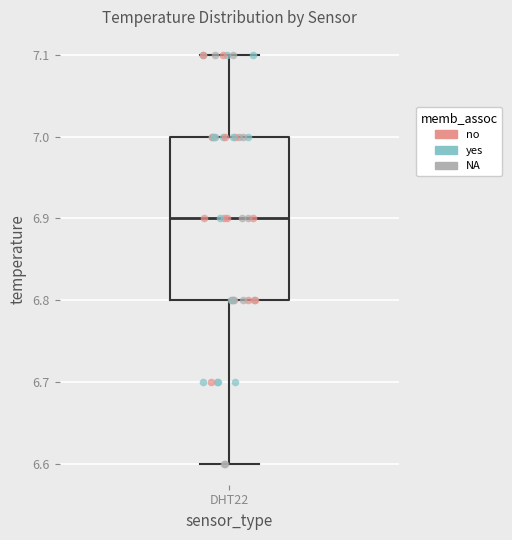

Read this box plot against the y-axis: the position of the median line, the range covered by the box, and the ends of both whiskers. The values are not printed on the chart, so give them approximately, as read against the axis.

median 6.9, box 6.8 to 7.0, whiskers 6.6 to 7.1